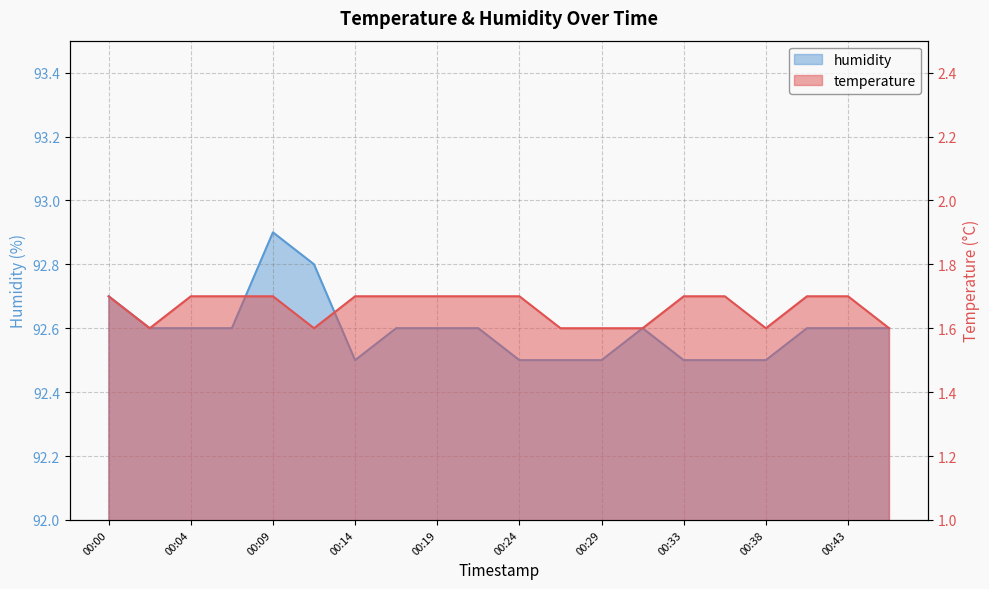

Reading left to right, what are all the values shown in this chart?

temperature: 1.7	1.6	1.7	1.7	1.7	1.6	1.7	1.7	1.7	1.7	1.7	1.6	1.6	1.6	1.7	1.7	1.6	1.7	1.7	1.6
humidity: 92.7	92.6	92.6	92.6	92.9	92.8	92.5	92.6	92.6	92.6	92.5	92.5	92.5	92.6	92.5	92.5	92.5	92.6	92.6	92.6